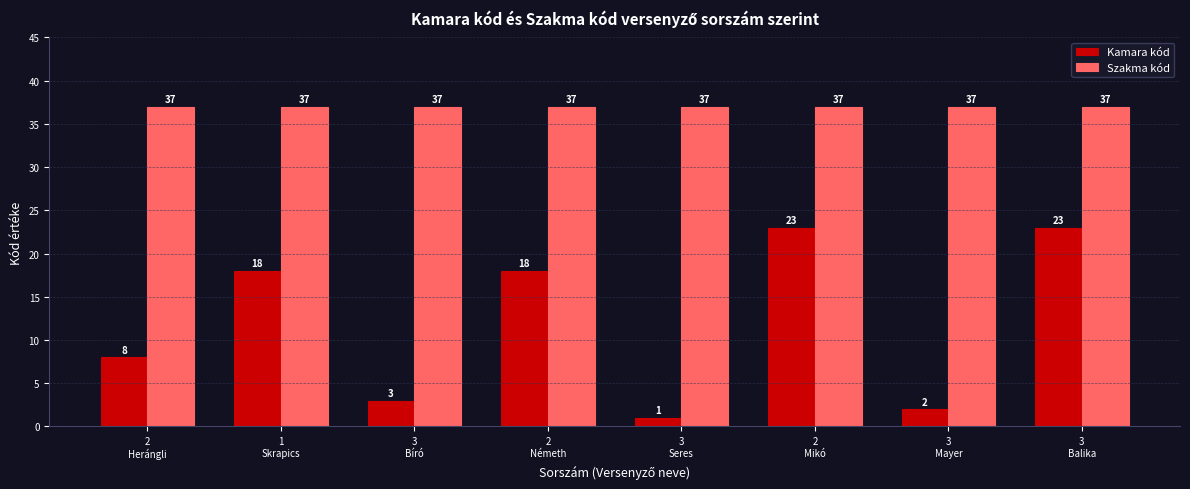

What is the value of the Kamara kód bar at the 8th from the left?

23